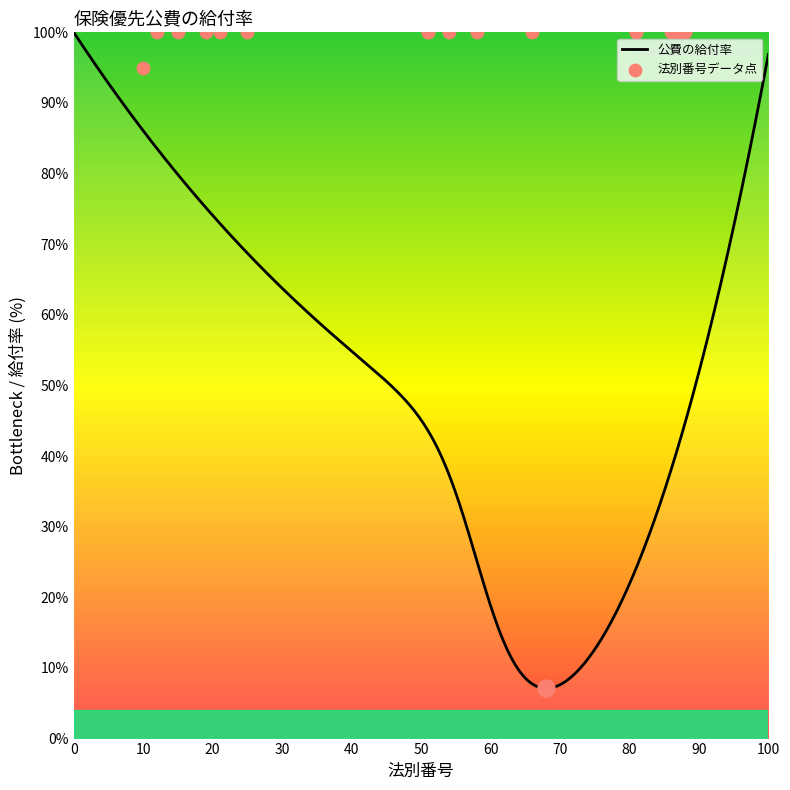

Between 81 and 54, which is larger?

81